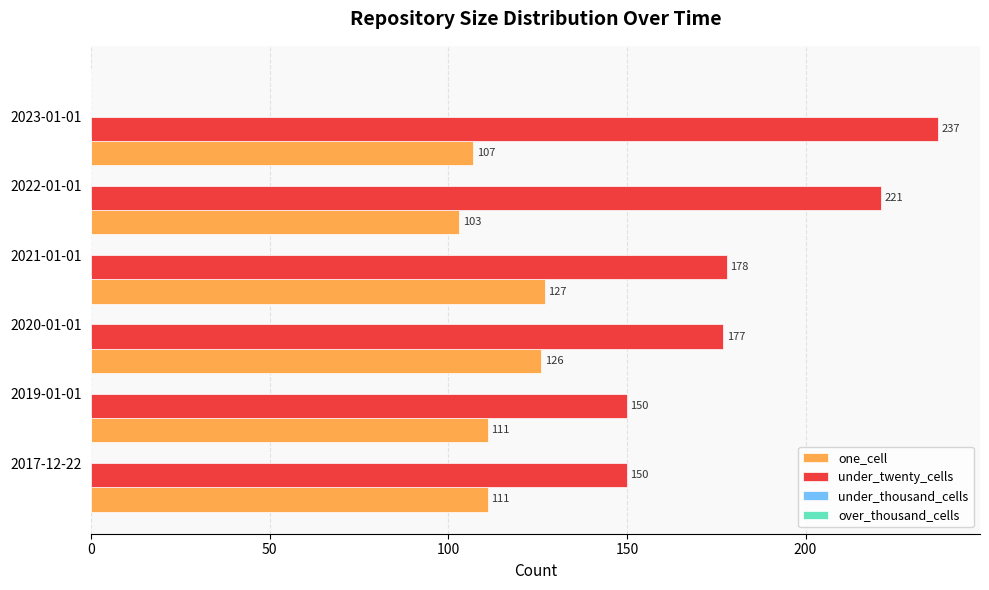

What is the sum of all under_twenty_cells values?

1113